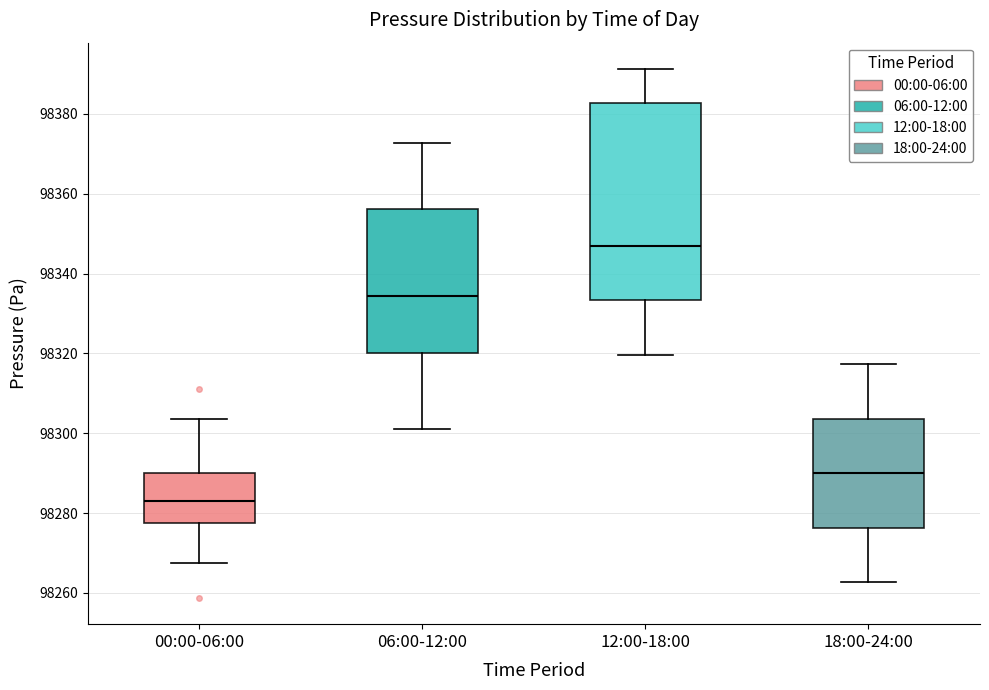

Where does the median line of the box for 12:00-18:00 sit on the y-axis? The values are not printed on the chart, so give them approximately, as read against the axis.

98346